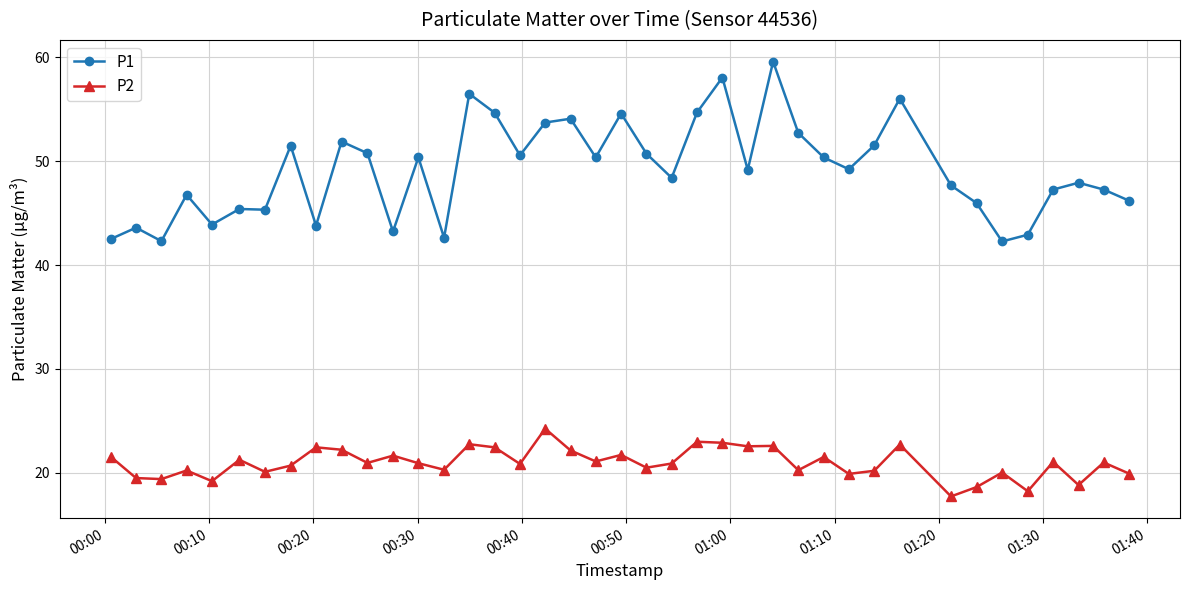

True or false: P2 has more than 0 points higher than both neighbors.

True